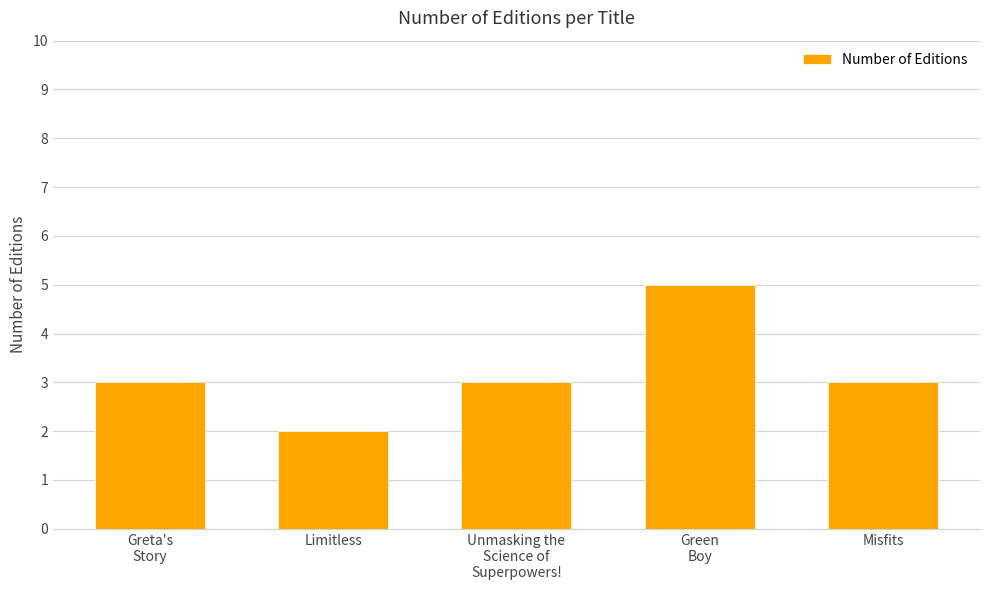

Between Limitless and Misfits, which is larger?

Misfits